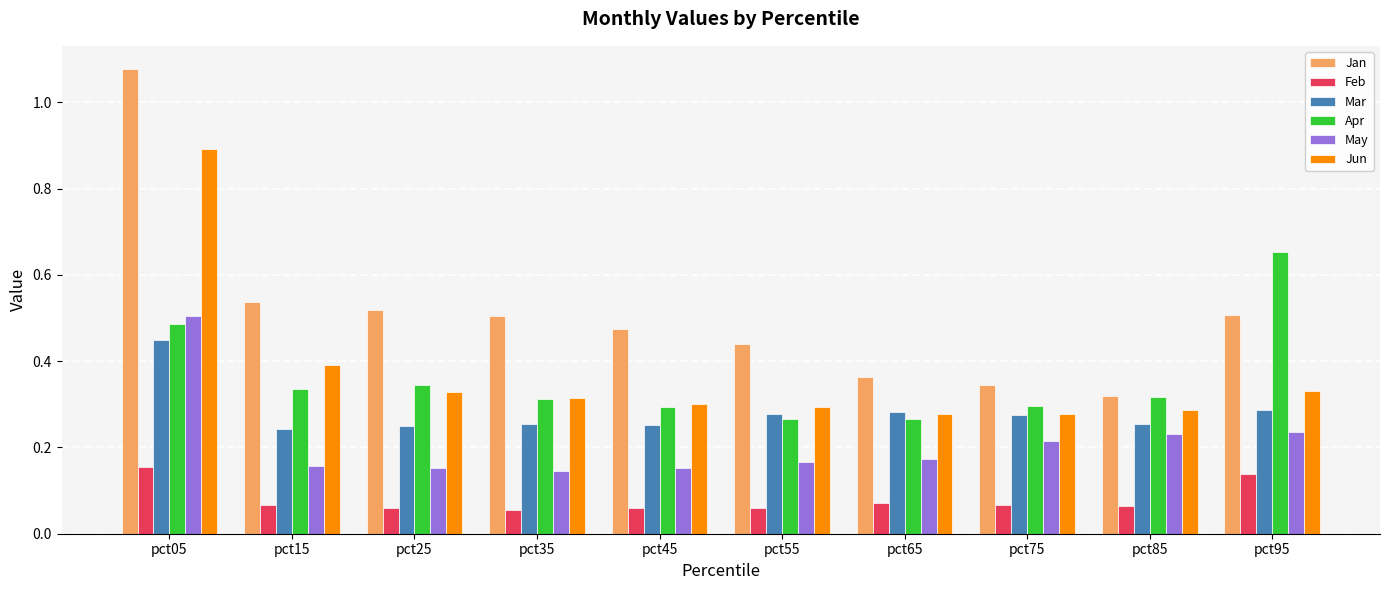

Are the bars horizontal?

No